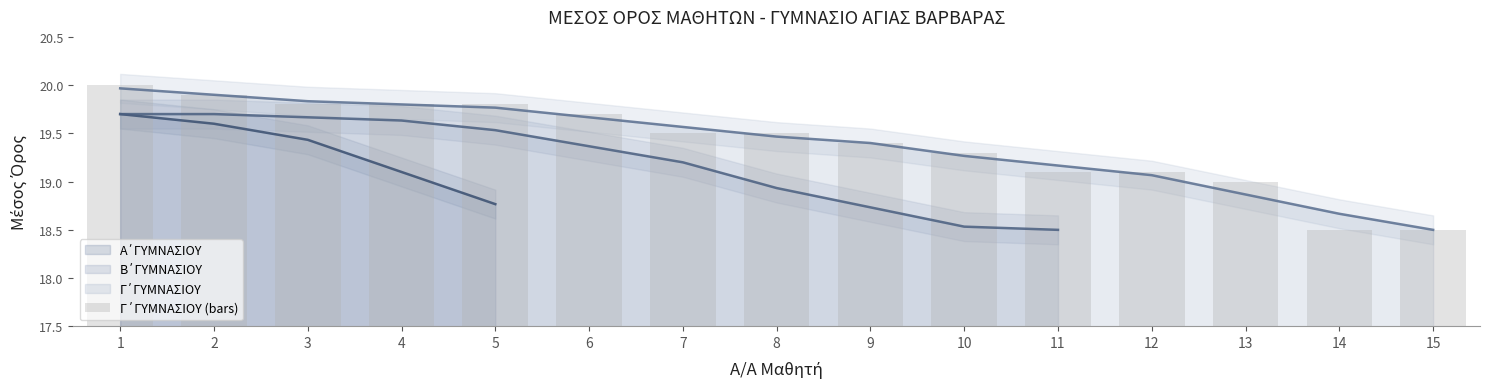

Where is the data nearest to the value 1?

14